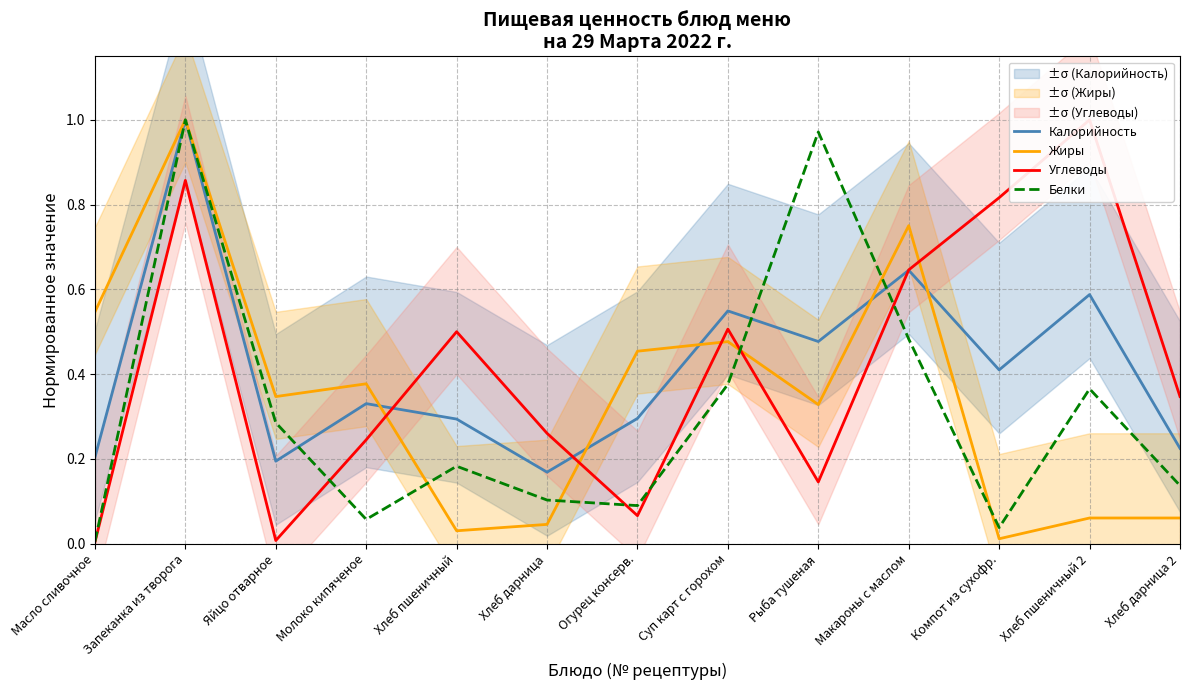

Reading right to left, what are all the values shown in this chart?

Калорийность: Хлеб дарница 2=0.2	Хлеб пшеничный 2=0.6	Компот из сухофр.=0.4	Макароны с маслом=0.6	Рыба тушеная=0.5	Суп карт с горохом=0.5	Огурец консерв.=0.3	Хлеб дарница=0.2	Хлеб пшеничный=0.3	Молоко кипяченое=0.3	Яйцо отварное=0.2	Запеканка из творога=1.0	Масло сливочное=0.2
Жиры: Хлеб дарница 2=0.1	Хлеб пшеничный 2=0.1	Компот из сухофр.=0.0	Макароны с маслом=0.8	Рыба тушеная=0.3	Суп карт с горохом=0.5	Огурец консерв.=0.5	Хлеб дарница=0.0	Хлеб пшеничный=0.0	Молоко кипяченое=0.4	Яйцо отварное=0.3	Запеканка из творога=1.0	Масло сливочное=0.5
Углеводы: Хлеб дарница 2=0.3	Хлеб пшеничный 2=1.0	Компот из сухофр.=0.8	Макароны с маслом=0.6	Рыба тушеная=0.1	Суп карт с горохом=0.5	Огурец консерв.=0.1	Хлеб дарница=0.3	Хлеб пшеничный=0.5	Молоко кипяченое=0.2	Яйцо отварное=0.0	Запеканка из творога=0.9	Масло сливочное=0.0
Белки: Хлеб дарница 2=0.1	Хлеб пшеничный 2=0.4	Компот из сухофр.=0.0	Макароны с маслом=0.5	Рыба тушеная=1.0	Суп карт с горохом=0.4	Огурец консерв.=0.1	Хлеб дарница=0.1	Хлеб пшеничный=0.2	Молоко кипяченое=0.1	Яйцо отварное=0.3	Запеканка из творога=1.0	Масло сливочное=0.0